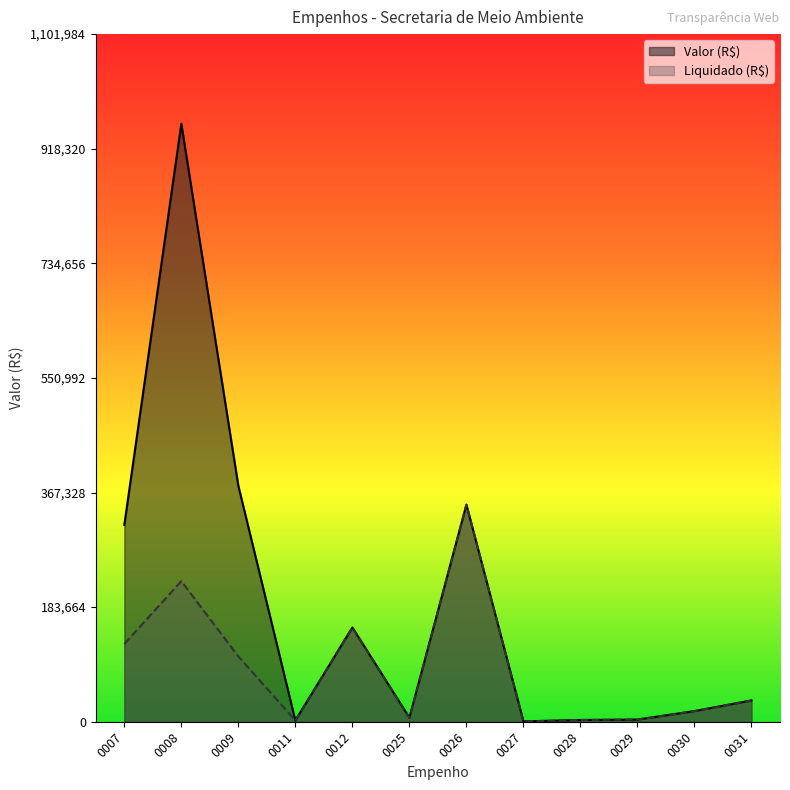

At which category does Valor (R$) reach its first local valley?

0011